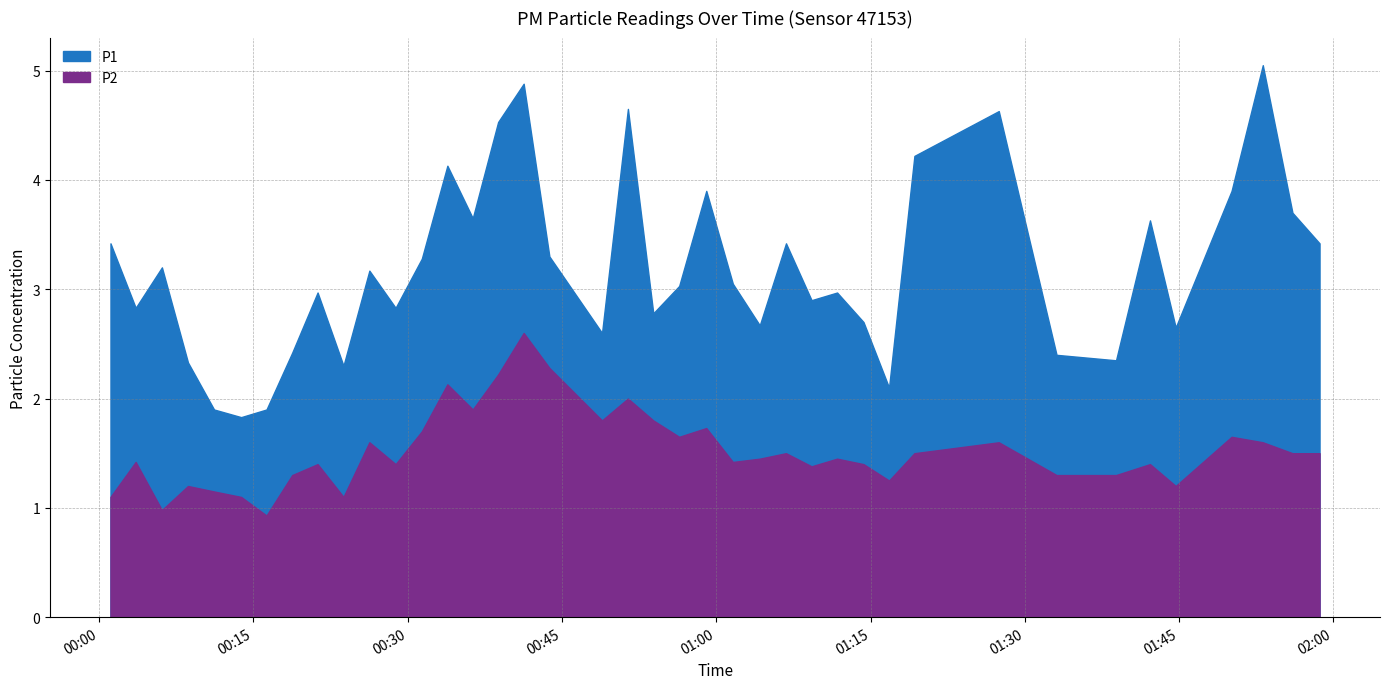

What is the maximum value for P2?

2.6